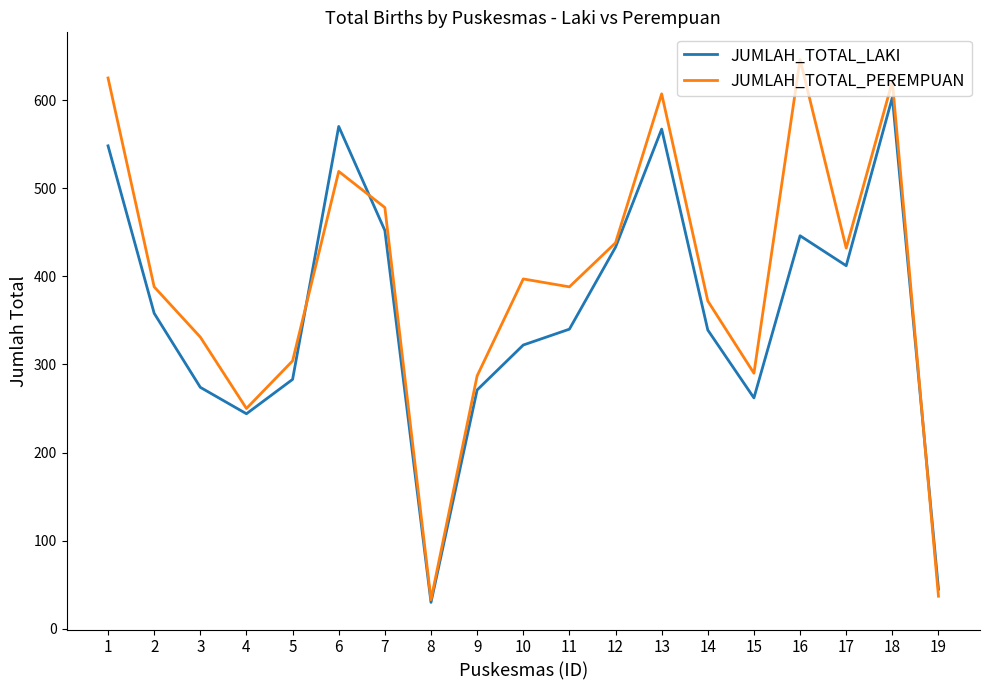

What is the difference between the second highest and second lowest values in the JUMLAH_TOTAL_LAKI series?

525